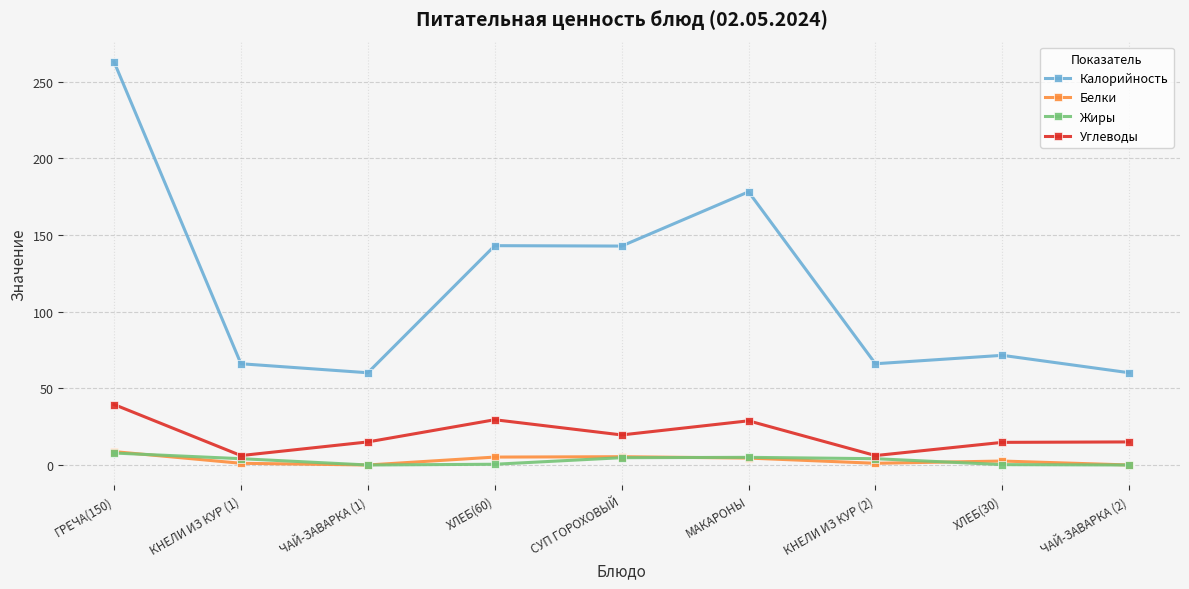

Which series has the largest range (max minus min)?

Калорийность